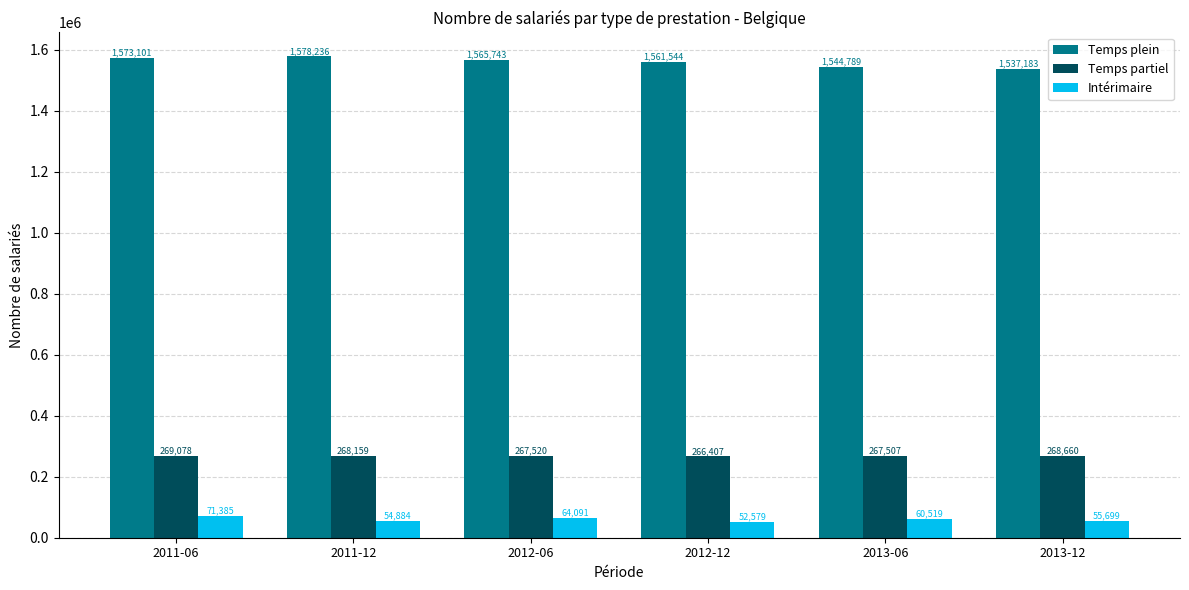

At which label is Intérimaire closest to 61982?

2013-06